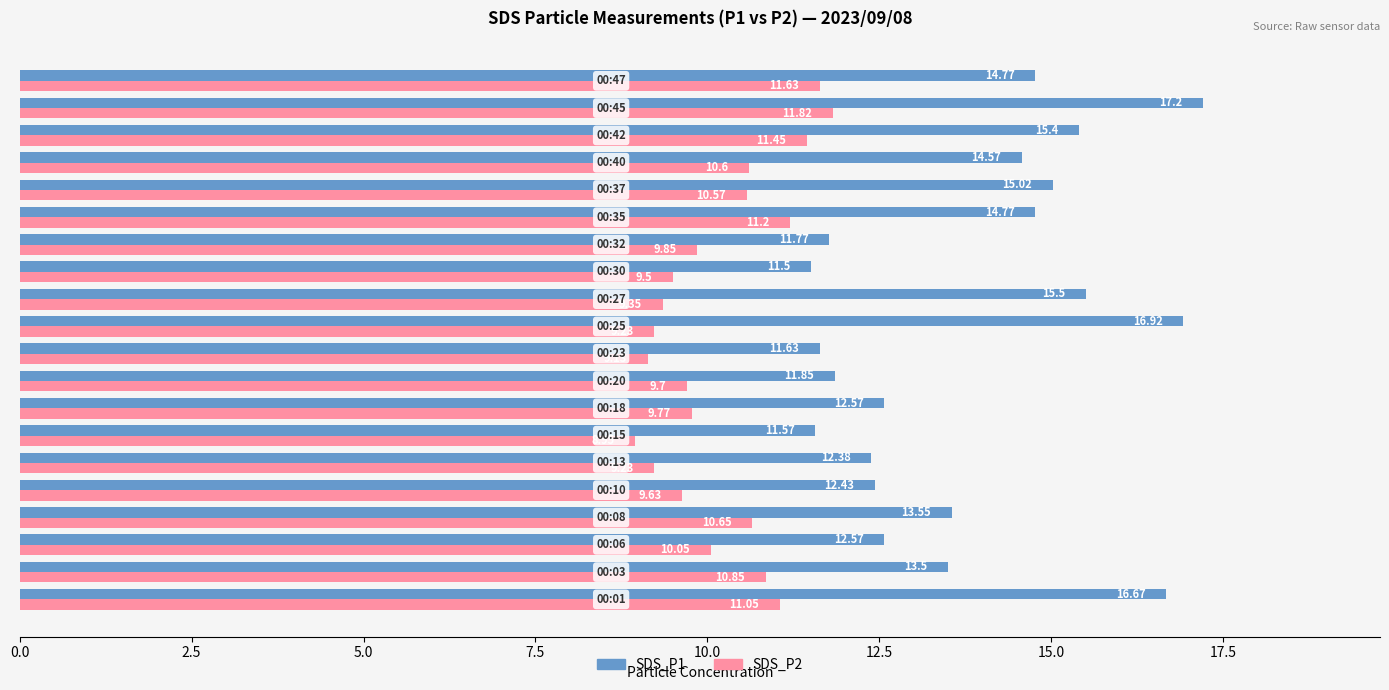

What is the difference between the maximum and minimum values in the SDS_P2 series?

2.9